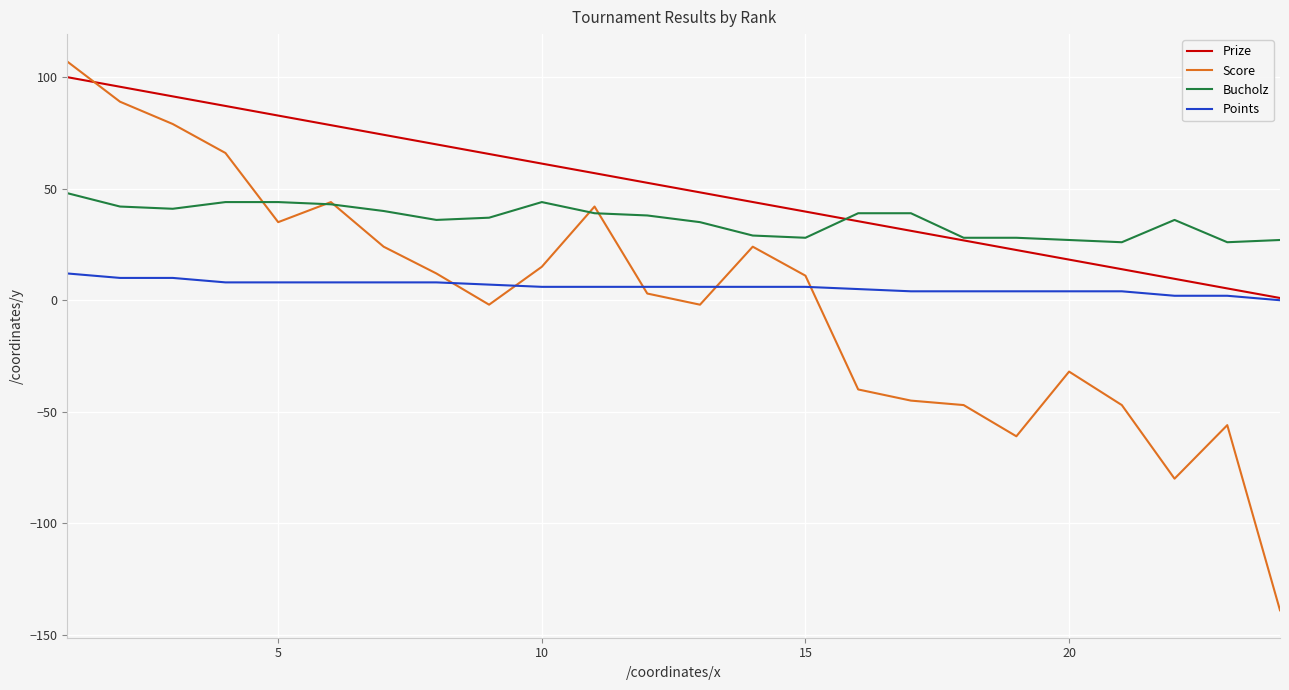

What is the lowest value of the Score series?

-139.0